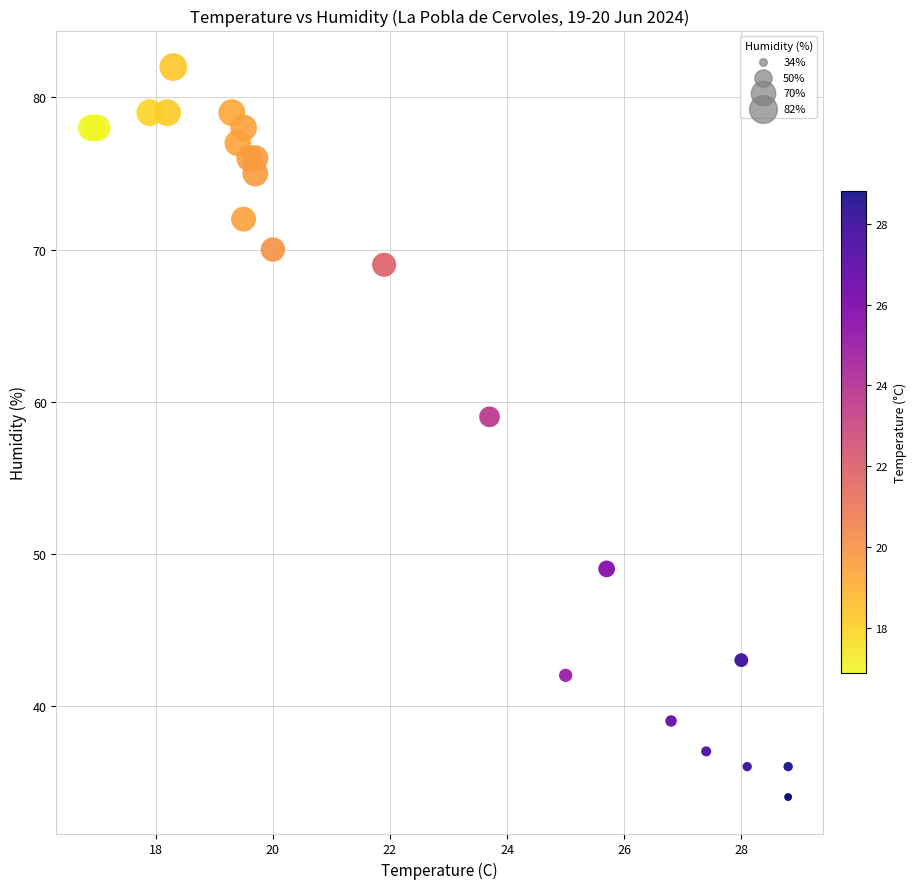

What Y value in the scatter plot is closest to 58?

59